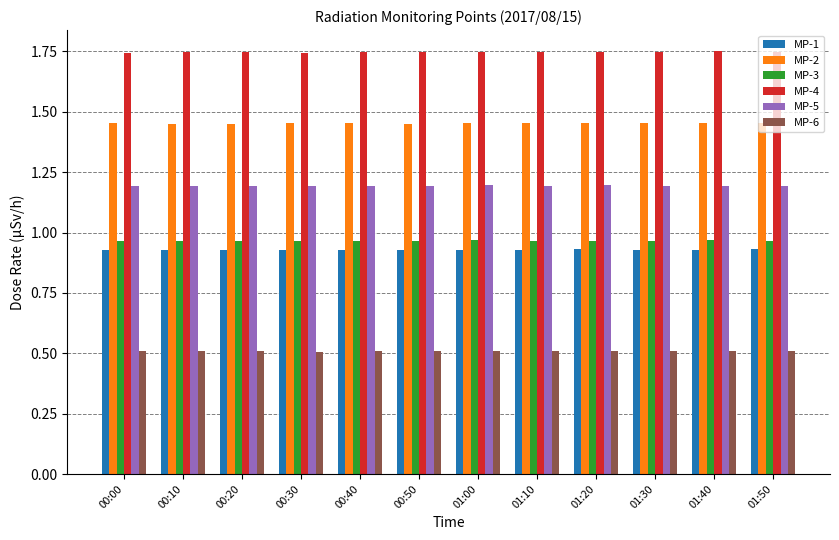

Is the value of MP-3 at 01:00 greater than the value of MP-4 at 00:00?

No